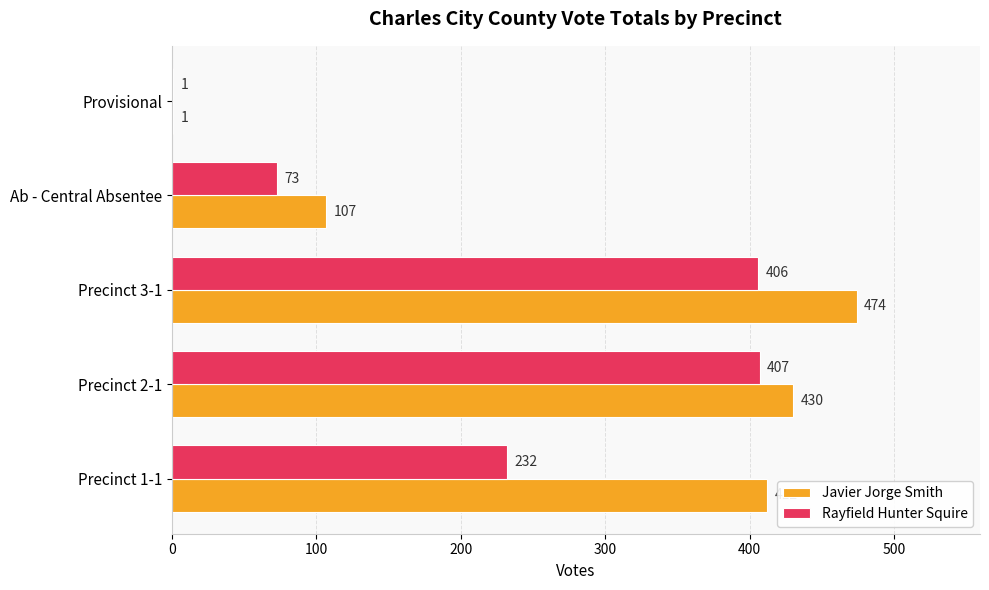

Between Precinct 1-1 and Precinct 2-1, which series saw the biggest shift?

Rayfield Hunter Squire